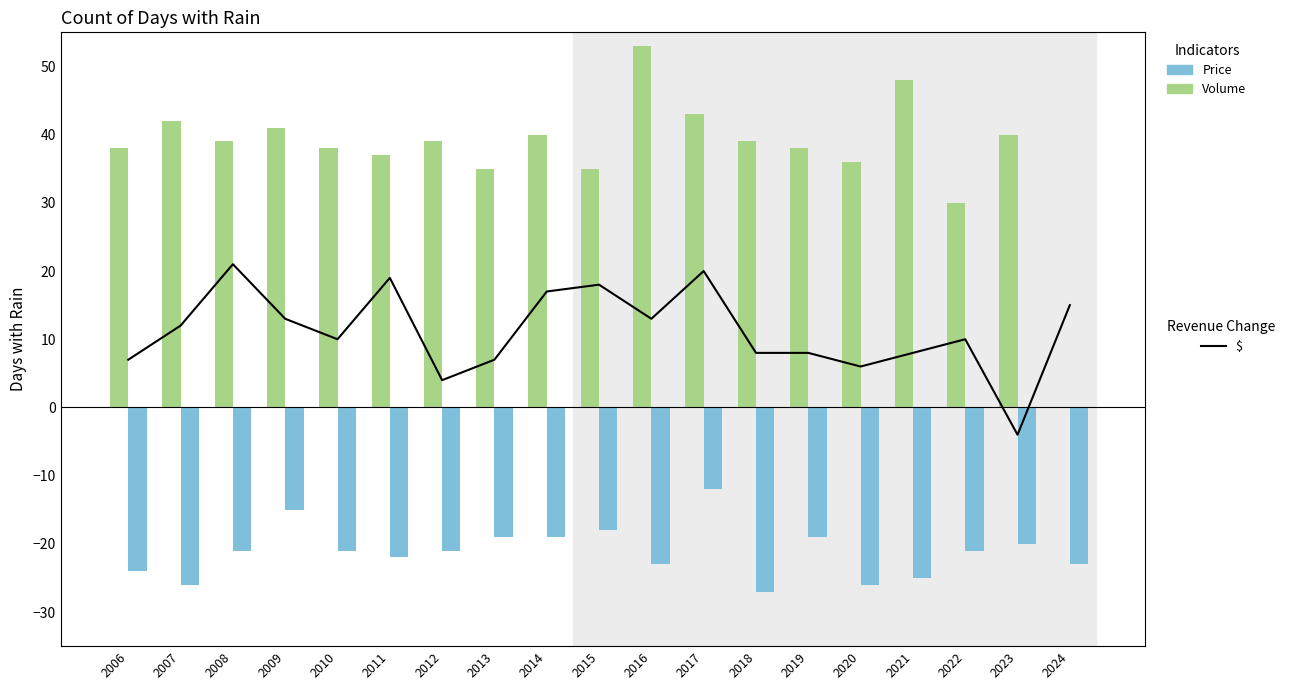

Reading right to left, transcribe all the data shown in this chart.

$: 2024=15	2023=-4	2022=10	2021=8	2020=6	2019=8	2018=8	2017=20	2016=13	2015=18	2014=17	2013=7	2012=4	2011=19	2010=10	2009=13	2008=21	2007=12	2006=7
Volume: 2024=0	2023=40	2022=30	2021=48	2020=36	2019=38	2018=39	2017=43	2016=53	2015=35	2014=40	2013=35	2012=39	2011=37	2010=38	2009=41	2008=39	2007=42	2006=38
Price: 2024=-23	2023=-20	2022=-21	2021=-25	2020=-26	2019=-19	2018=-27	2017=-12	2016=-23	2015=-18	2014=-19	2013=-19	2012=-21	2011=-22	2010=-21	2009=-15	2008=-21	2007=-26	2006=-24